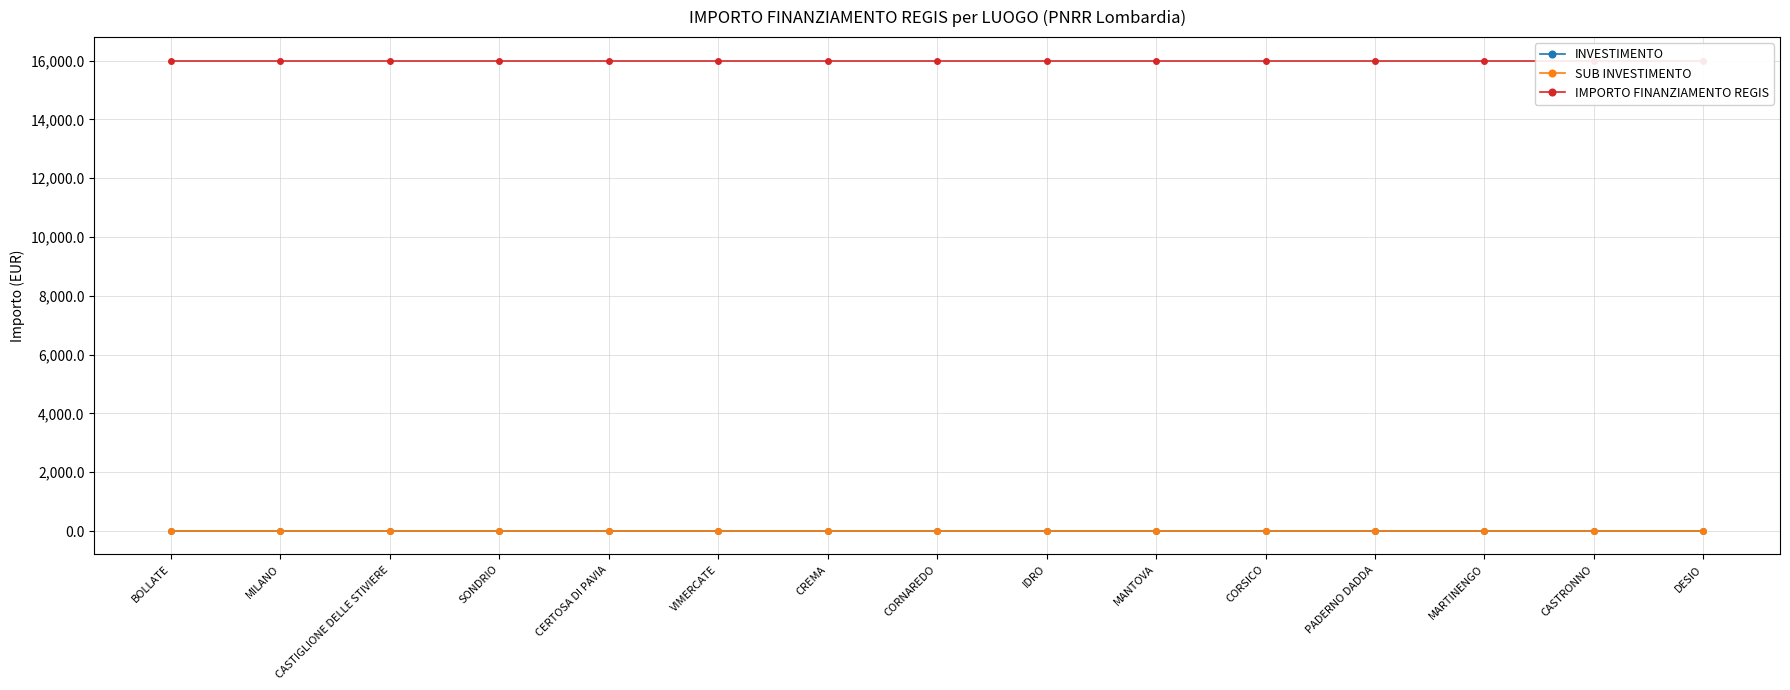

True or false: INVESTIMENTO and IMPORTO FINANZIAMENTO REGIS intersect in this chart.

False